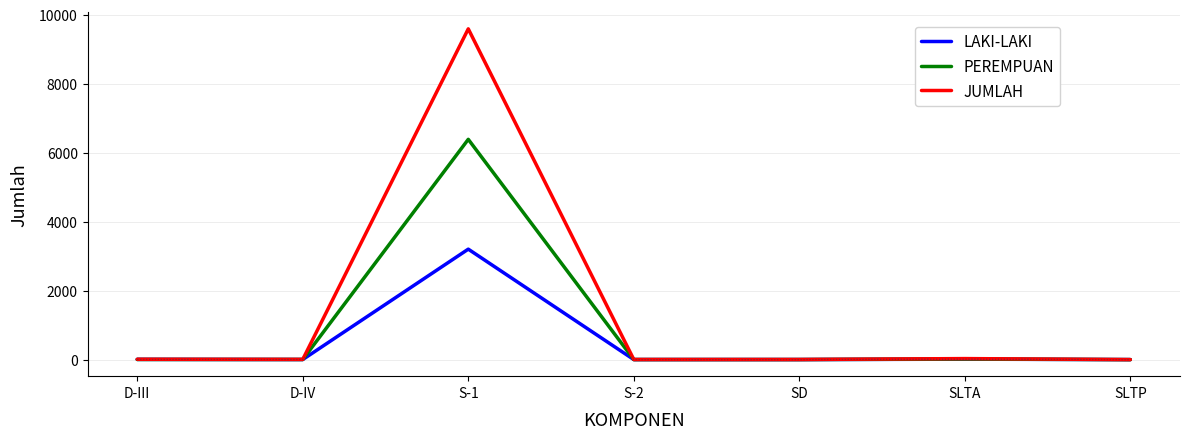

At which category is the sum across all series the highest?

S-1